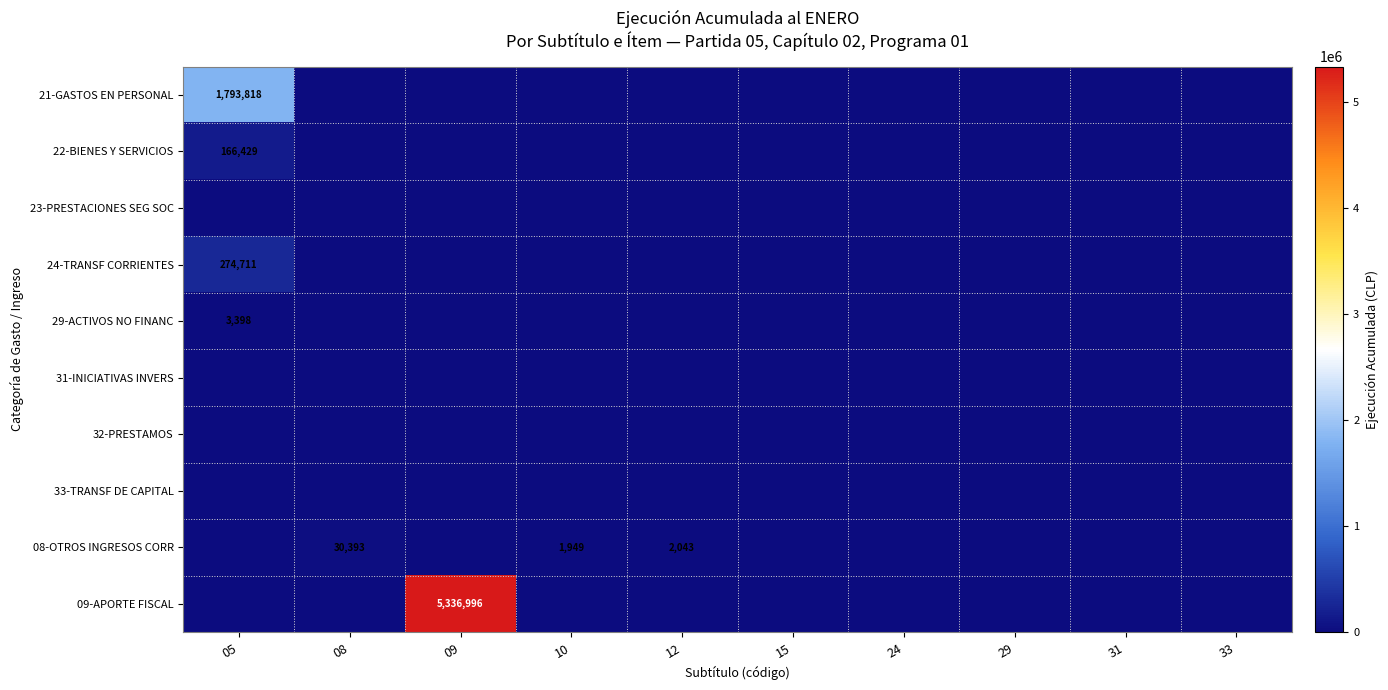

Is it true that 22-BIENES Y SERVICIOS equals 166429 at 05?

True